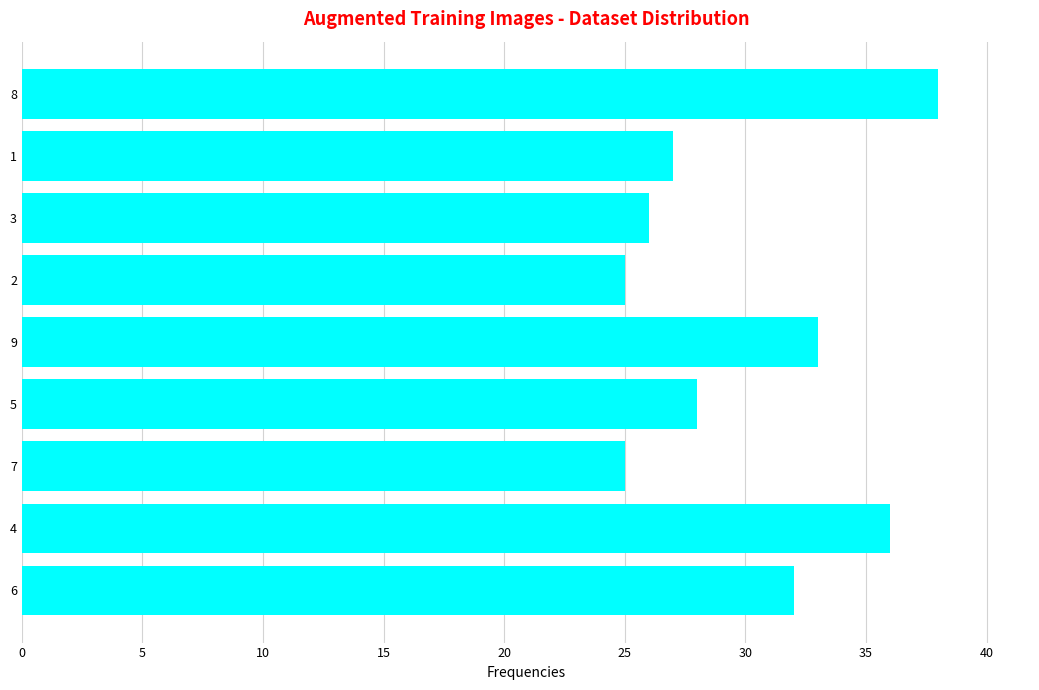

What is the change in value from 4 to 2?

-11